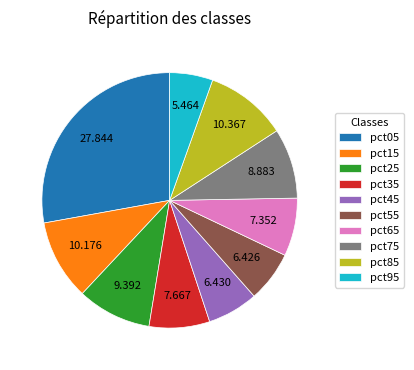

Is the sum of pct75 and pct35 greater than half?

No